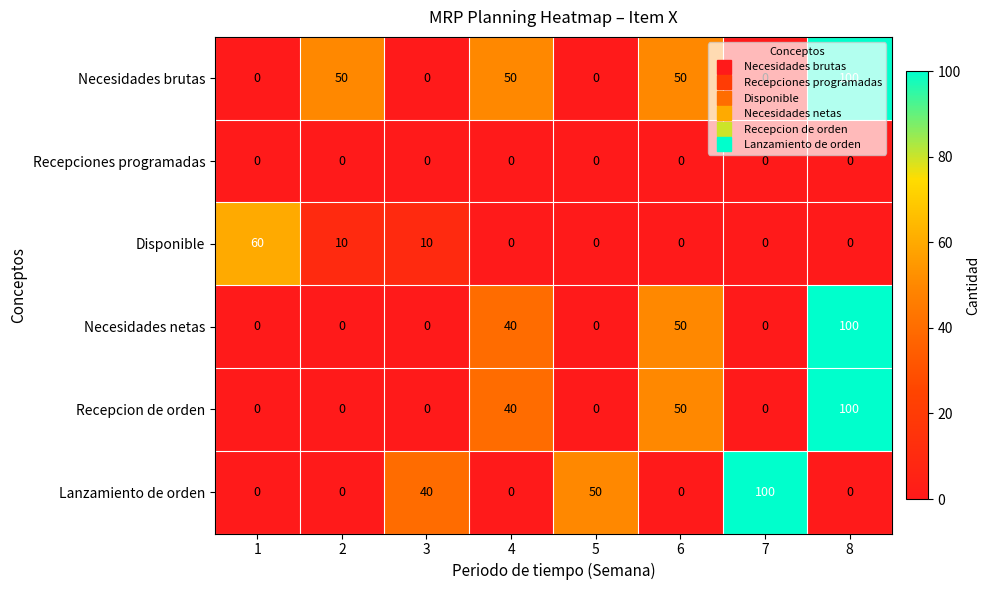

What is the sum of all Recepcion de orden values?

190